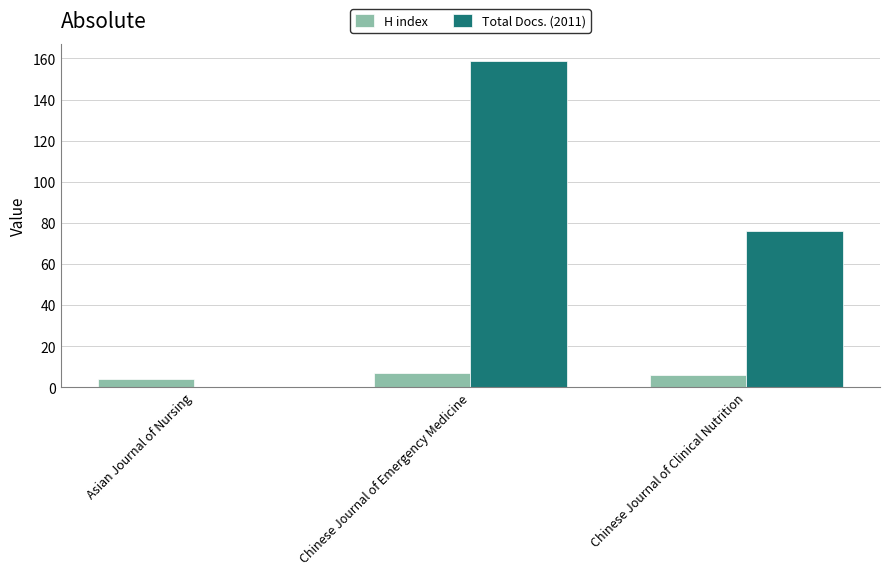

What is the sum of the H index values at Chinese Journal of Clinical Nutrition and Asian Journal of Nursing?

10